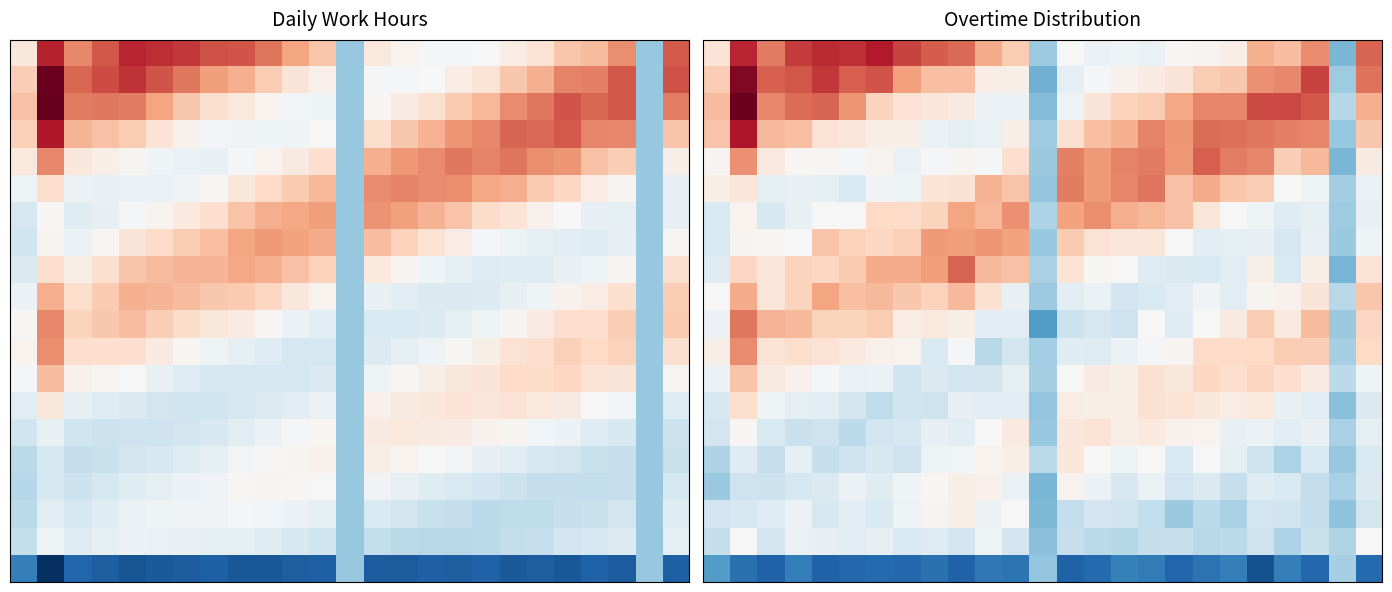

At which category is the sum across all series the highest?

1